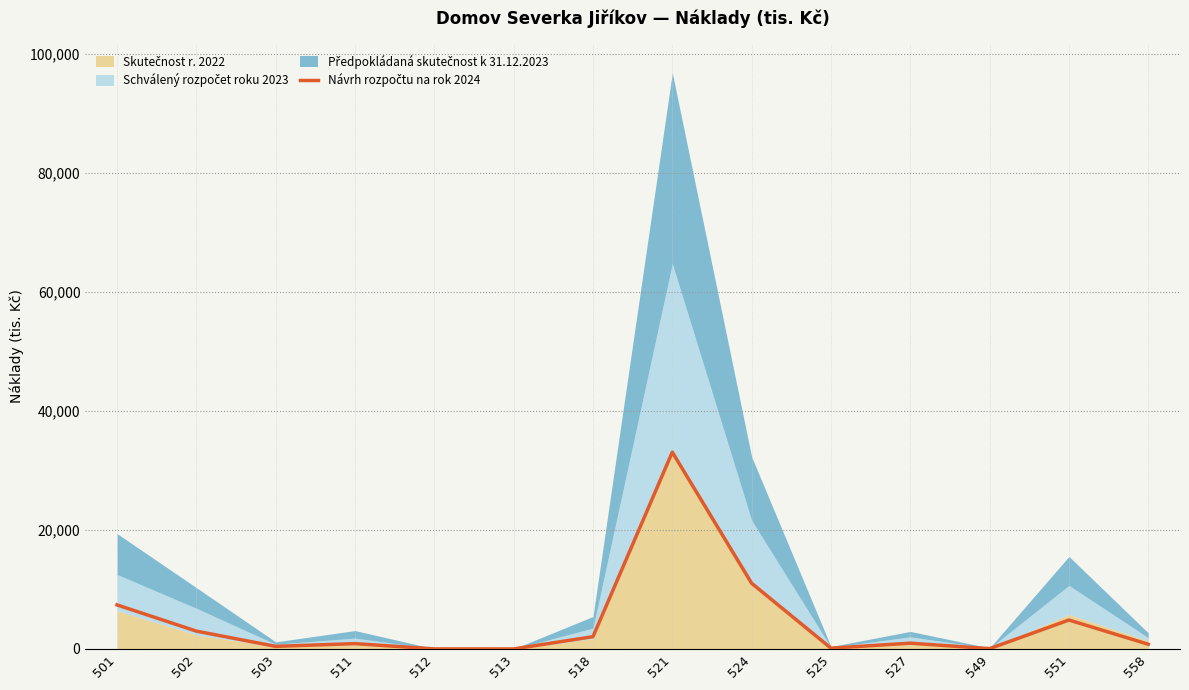

List the labels in order of value, smallest first.

513, 512, 549, 525, 503, 558, 511, 527, 518, 502, 551, 501, 524, 521